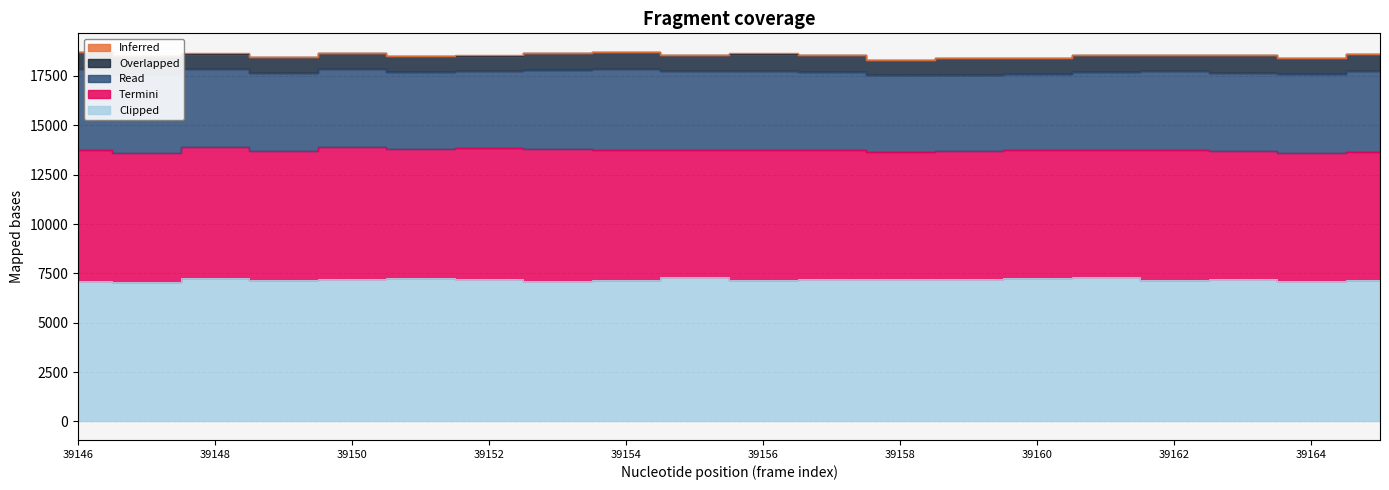

Read the Inferred value at 39146, to the nearest 5.

10